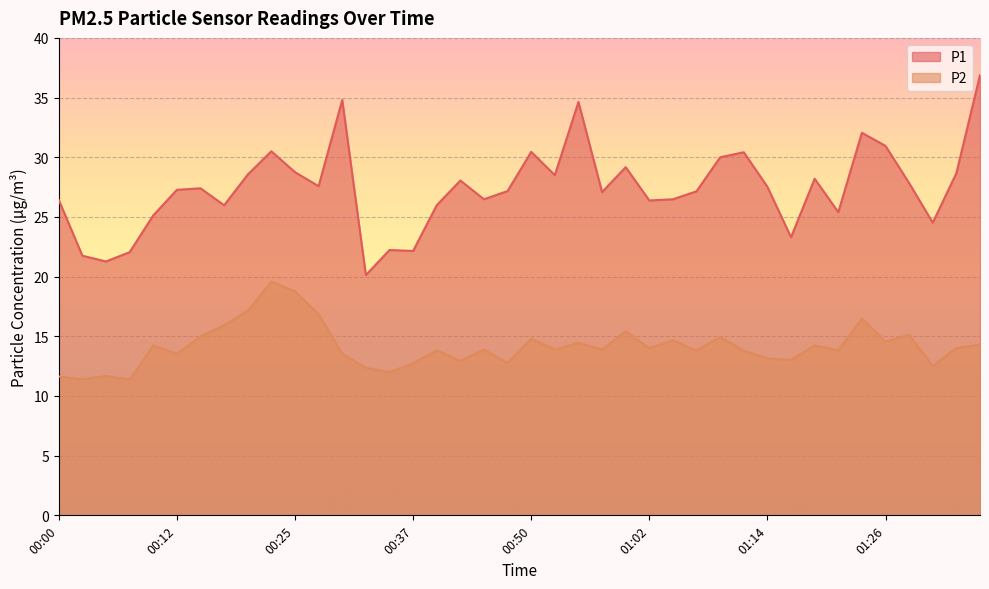

True or false: P2 and P1 intersect in this chart.

False